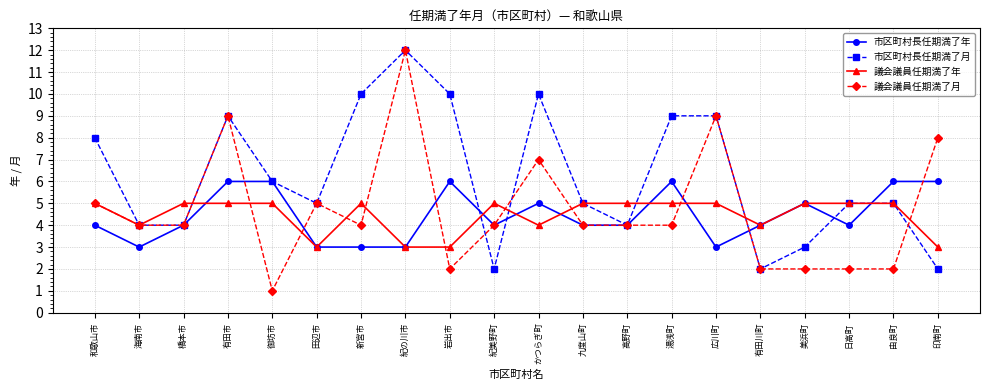

At which category is the sum across all series the highest?

紀の川市